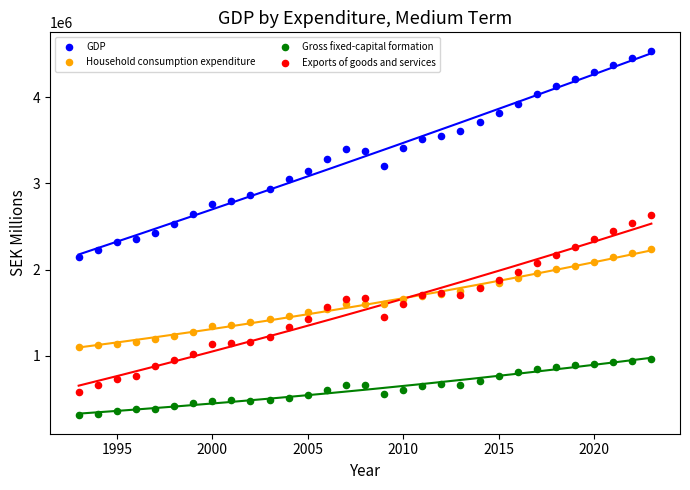

Which series has the widest spread of Y values?

GDP